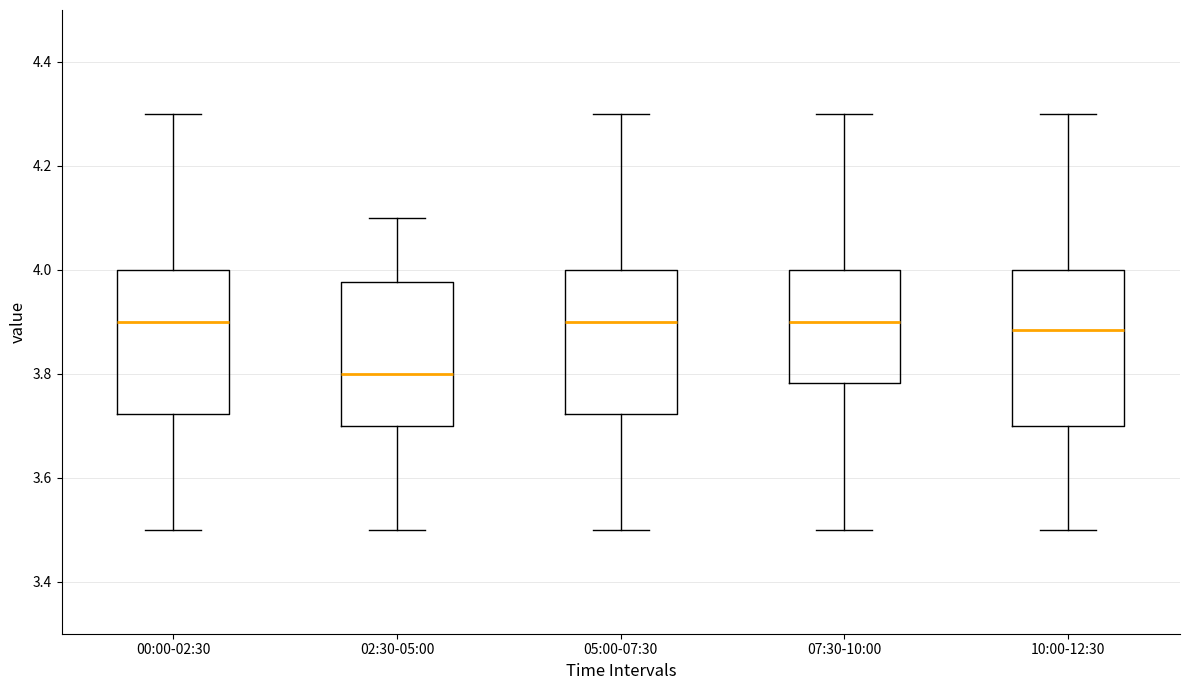

Which box's median line is the lowest?

02:30-05:00